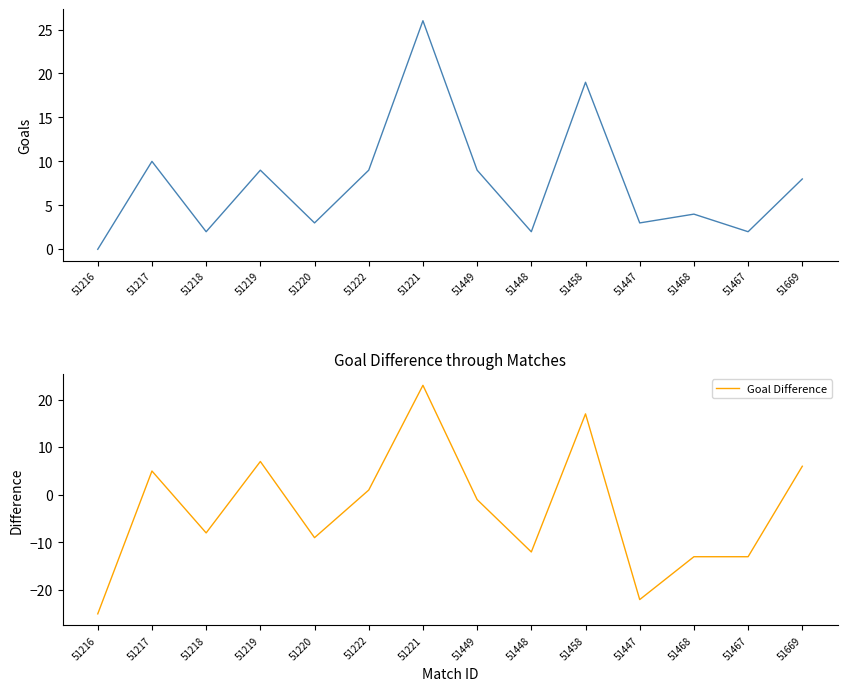

What is the value of the Goal Difference point at the 9th from the left?

-12